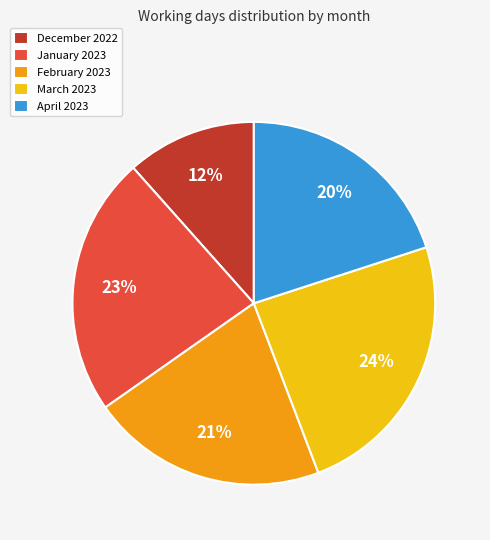

To the nearest percent, what percentage of the pie is December 2022?

12%